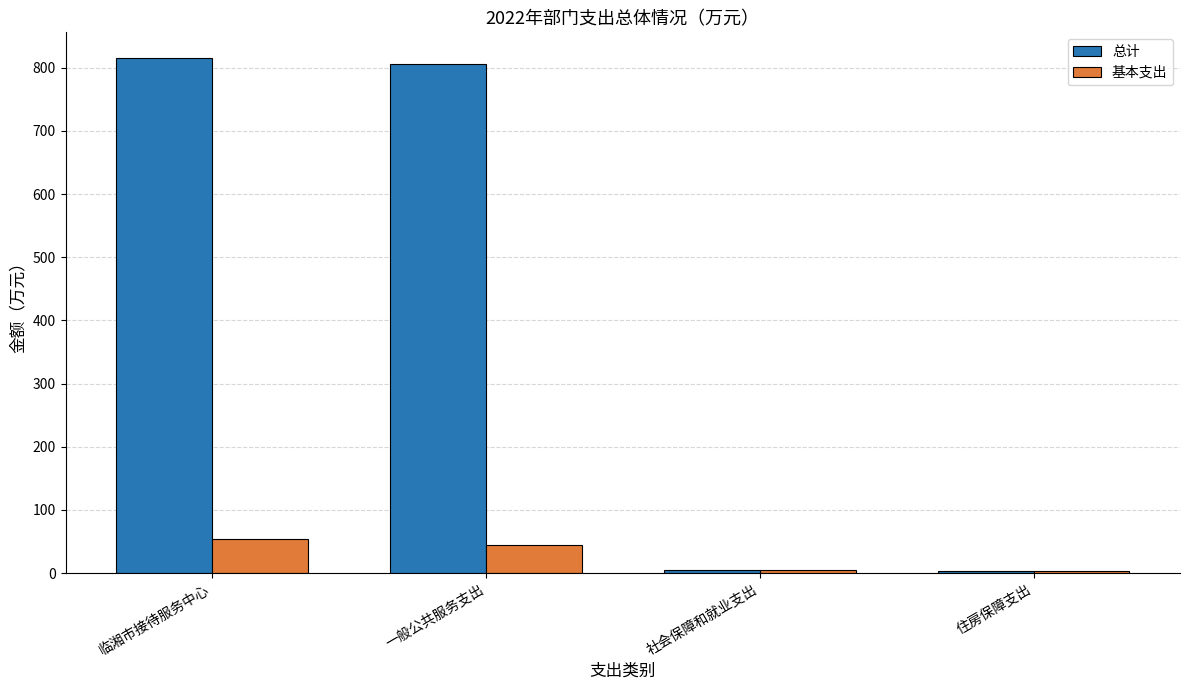

What are all the series names shown in the legend?

总计, 基本支出